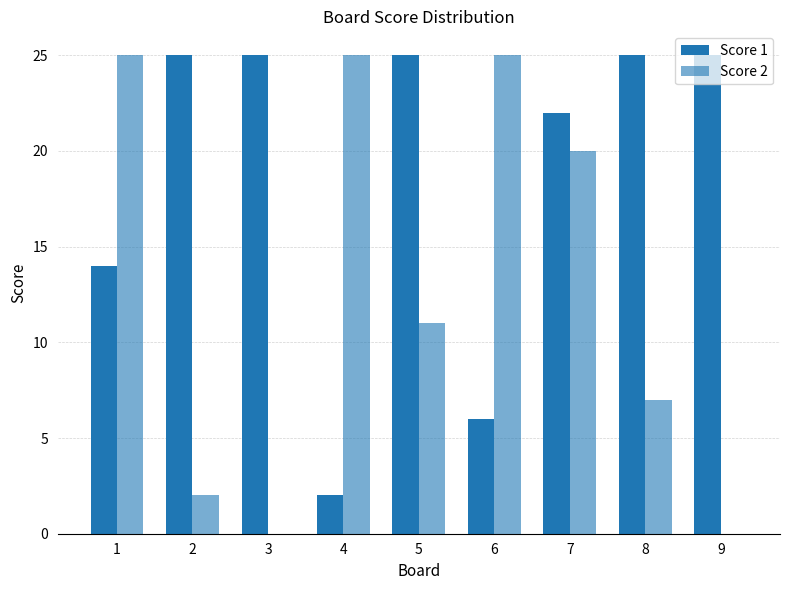

How many series are shown in this chart?

2